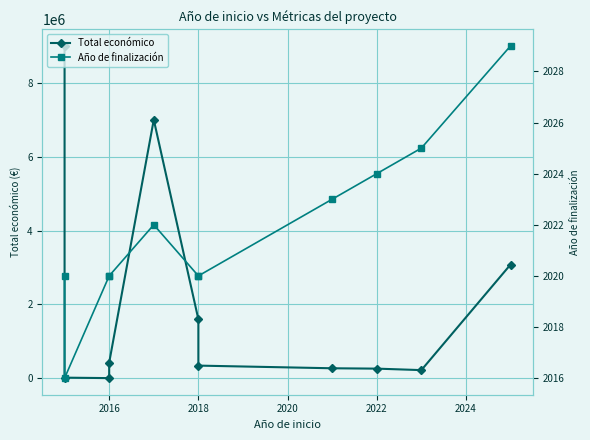

Is it true that Año de finalización equals 3554 at 2022?

False